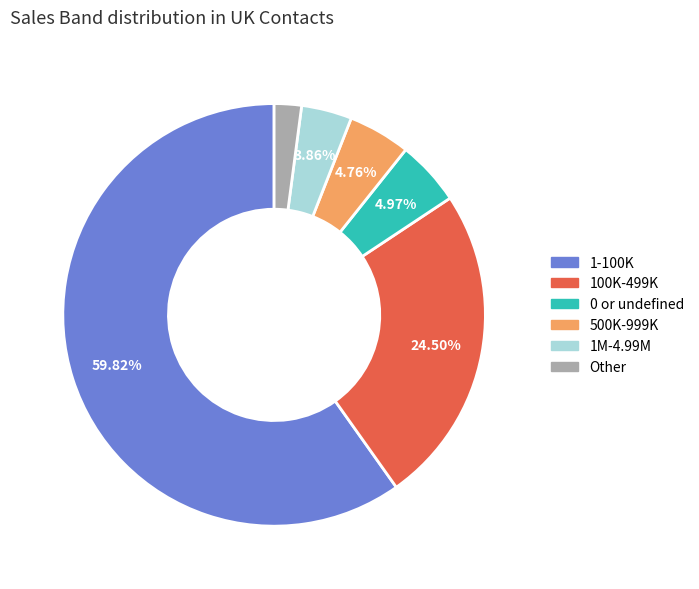

Is there any slice that represents more than half of the pie?

Yes